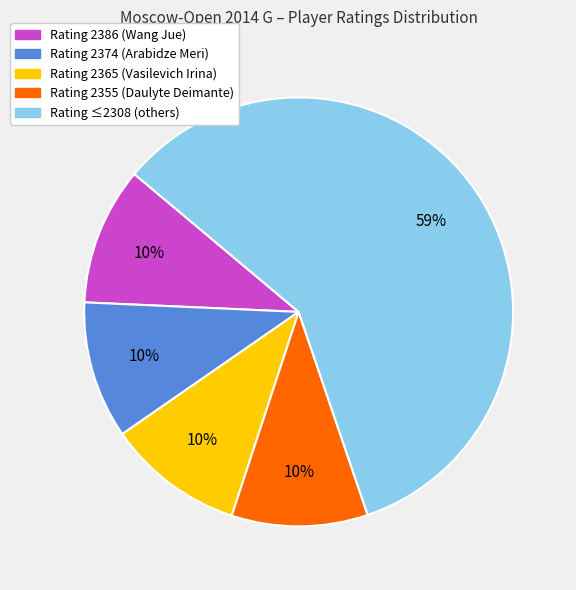

Is there any slice that represents more than half of the pie?

Yes